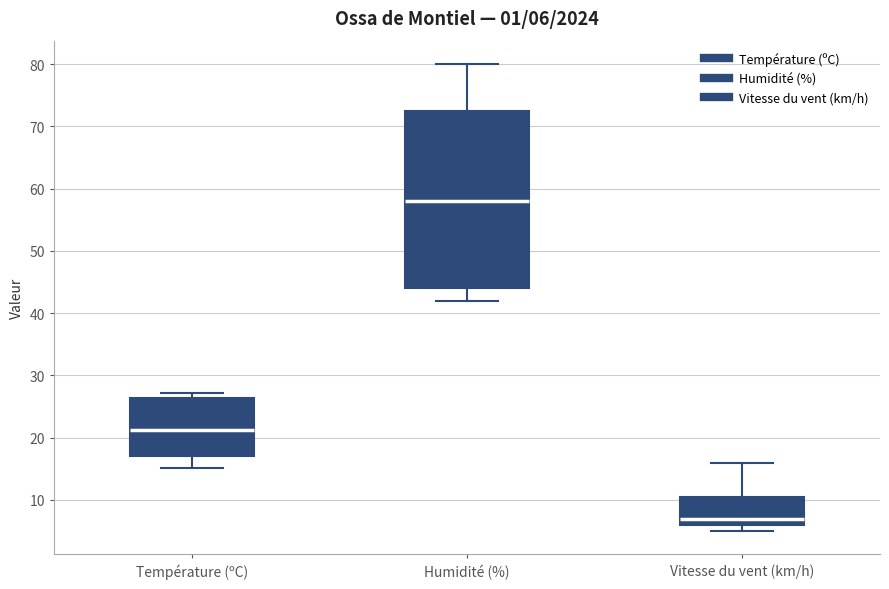

Comparing the boxes themselves (not the whiskers), which one is the tallest?

Humidité (%)